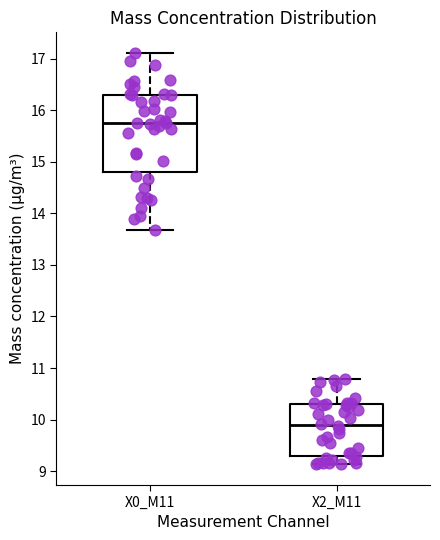

Where does the median line of the box for X2_M11 sit on the y-axis? The values are not printed on the chart, so give them approximately, as read against the axis.

9.9